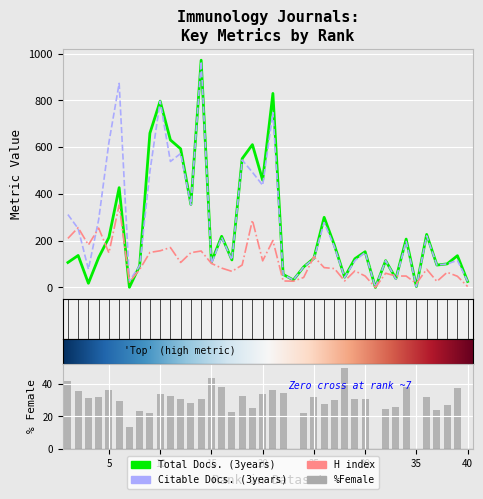

What is the value of the Total Docs. (3years) bar at the 28th from the left?

44.0